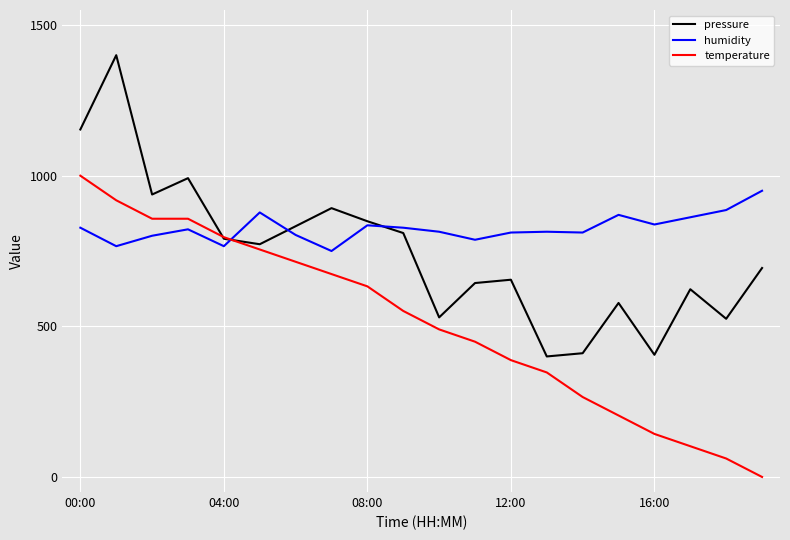

List the series in order of their overall mean, highest first.

humidity, pressure, temperature